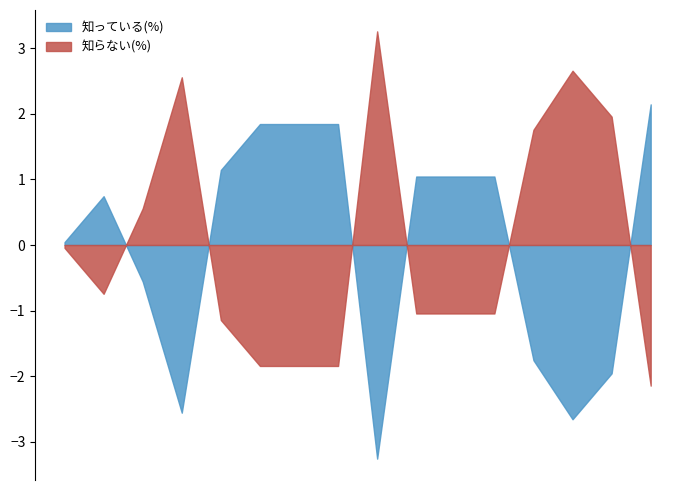

What is the lowest value of the 知っている(%) series?

-3.3